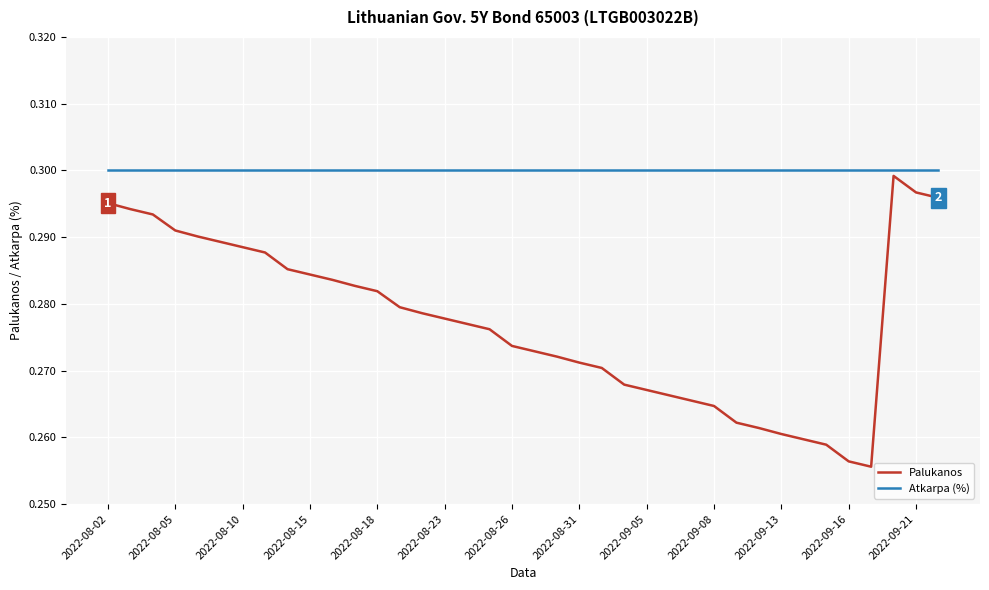

List the series in order of their overall mean, highest first.

Atkarpa (%), Palukanos